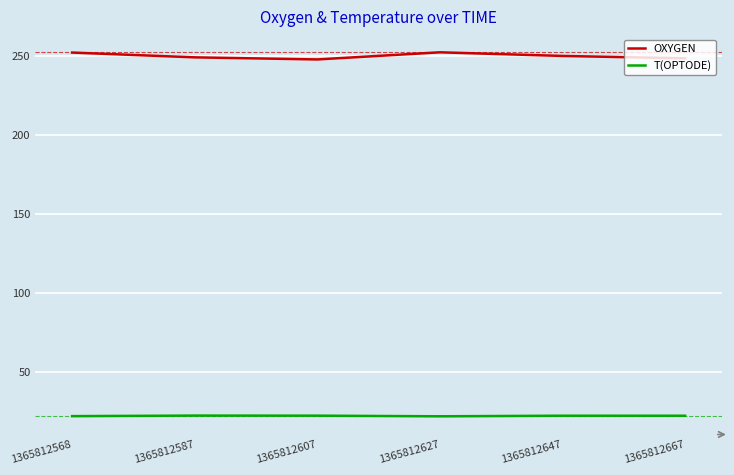

What is the difference between the maximum and minimum values in the OXYGEN series?

4.5